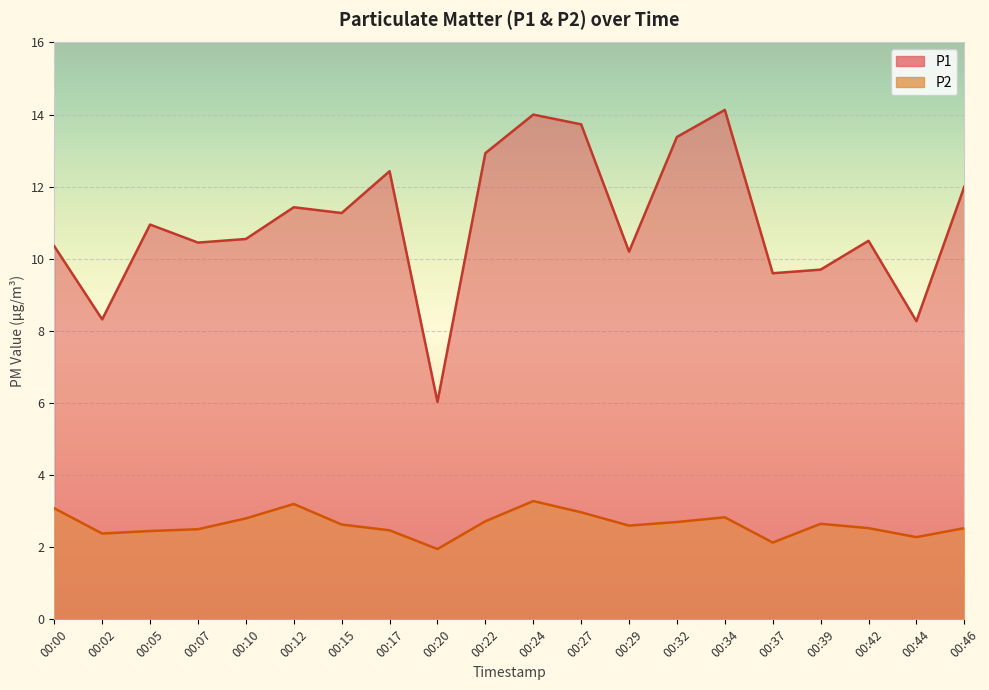

What are all the series names shown in the legend?

P1, P2